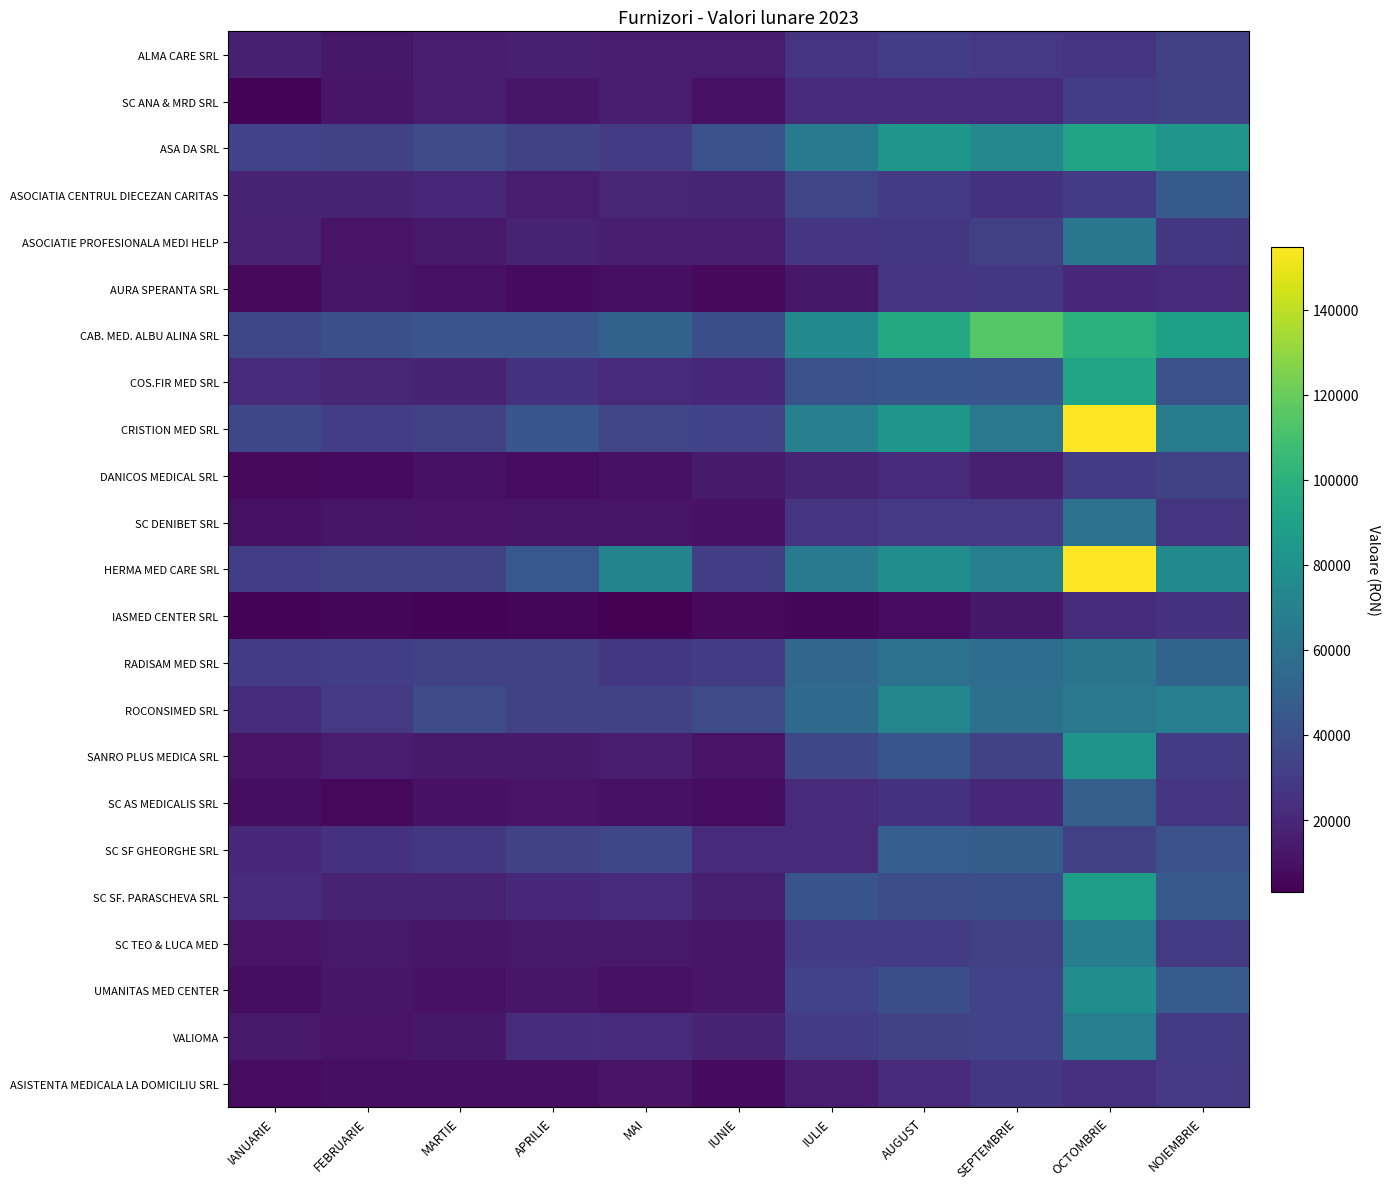

Reading left to right, list all the values displayed in this chart.

ALMA CARE SRL: IANUARIE=16260.0	FEBRUARIE=12885.0	MARTIE=14485.0	APRILIE=16290.0	MAI=15300.0	IUNIE=15400.0	IULIE=25863.0	AUGUST=30716.0	SEPTEMBRIE=28530.0	OCTOMBRIE=25768.2	NOIEMBRIE=31889.5
SC ANA & MRD SRL: IANUARIE=4790.0	FEBRUARIE=12530.0	MARTIE=14417.5	APRILIE=12285.0	MAI=15285.0	IUNIE=9790.0	IULIE=21290.0	AUGUST=21202.0	SEPTEMBRIE=21906.5	OCTOMBRIE=30661.3	NOIEMBRIE=33218.0
ASA DA SRL: IANUARIE=33435.0	FEBRUARIE=33051.2	MARTIE=38522.5	APRILIE=33097.5	MAI=30095.0	IUNIE=41165.0	IULIE=64880.0	AUGUST=83323.0	SEPTEMBRIE=74267.0	OCTOMBRIE=91491.2	NOIEMBRIE=82189.7
ASOCIATIA CENTRUL DIECEZAN CARITAS: IANUARIE=18050.0	FEBRUARIE=17800.0	MARTIE=19840.0	APRILIE=15340.0	MAI=19655.0	IUNIE=18625.0	IULIE=34848.0	AUGUST=30020.0	SEPTEMBRIE=24852.0	OCTOMBRIE=29821.8	NOIEMBRIE=46362.1
ASOCIATIE PROFESIONALA MEDI HELP: IANUARIE=17050.0	FEBRUARIE=11360.0	MARTIE=13695.0	APRILIE=17695.0	MAI=16140.0	IUNIE=15410.0	IULIE=27165.0	AUGUST=27682.0	SEPTEMBRIE=31783.0	OCTOMBRIE=62741.3	NOIEMBRIE=27513.0
AURA SPERANTA SRL: IANUARIE=7245.0	FEBRUARIE=11770.0	MARTIE=9890.0	APRILIE=7647.5	MAI=9345.0	IUNIE=6785.0	IULIE=13183.0	AUGUST=26334.0	SEPTEMBRIE=27816.0	OCTOMBRIE=20280.7	NOIEMBRIE=21971.9
CAB. MED. ALBU ALINA SRL: IANUARIE=36183.8	FEBRUARIE=40230.0	MARTIE=43346.2	APRILIE=43203.8	MAI=50035.0	IUNIE=39525.0	IULIE=75768.0	AUGUST=94437.5	SEPTEMBRIE=114938.5	OCTOMBRIE=100020.4	NOIEMBRIE=89416.9
COS.FIR MED SRL: IANUARIE=21410.0	FEBRUARIE=19260.0	MARTIE=18450.0	APRILIE=24500.0	MAI=21650.0	IUNIE=20865.0	IULIE=41332.0	AUGUST=43940.0	SEPTEMBRIE=43212.0	OCTOMBRIE=93046.3	NOIEMBRIE=40803.7
CRISTION MED SRL: IANUARIE=35870.0	FEBRUARIE=30900.0	MARTIE=32282.5	APRILIE=44012.5	MAI=34830.0	IUNIE=33435.0	IULIE=69244.0	AUGUST=83358.0	SEPTEMBRIE=63802.0	OCTOMBRIE=154749.8	NOIEMBRIE=66594.2
DANICOS MEDICAL SRL: IANUARIE=6890.0	FEBRUARIE=7835.0	MARTIE=10295.0	APRILIE=8295.0	MAI=9865.0	IUNIE=14110.0	IULIE=18765.0	AUGUST=21150.0	SEPTEMBRIE=16488.0	OCTOMBRIE=30125.2	NOIEMBRIE=32637.2
SC DENIBET SRL: IANUARIE=10215.0	FEBRUARIE=11475.0	MARTIE=11320.0	APRILIE=11805.0	MAI=11725.0	IUNIE=10615.0	IULIE=26814.0	AUGUST=28297.0	SEPTEMBRIE=28074.0	OCTOMBRIE=60392.5	NOIEMBRIE=26454.8
HERMA MED CARE SRL: IANUARIE=31395.0	FEBRUARIE=32530.0	MARTIE=33250.0	APRILIE=44980.0	MAI=71205.0	IUNIE=31135.0	IULIE=64854.0	AUGUST=77446.0	SEPTEMBRIE=68380.0	OCTOMBRIE=154633.9	NOIEMBRIE=74890.1
IASMED CENTER SRL: IANUARIE=4445.0	FEBRUARIE=5270.0	MARTIE=4405.0	APRILIE=5660.0	MAI=3160.0	IUNIE=6125.0	IULIE=5880.0	AUGUST=8322.0	SEPTEMBRIE=13110.0	OCTOMBRIE=23027.8	NOIEMBRIE=24948.0
RADISAM MED SRL: IANUARIE=29915.0	FEBRUARIE=31385.0	MARTIE=32325.0	APRILIE=33100.0	MAI=27915.0	IUNIE=29540.0	IULIE=53342.0	AUGUST=60528.0	SEPTEMBRIE=57224.0	OCTOMBRIE=61570.7	NOIEMBRIE=51797.4
ROCONSIMED SRL: IANUARIE=23115.0	FEBRUARIE=28235.0	MARTIE=38140.0	APRILIE=32500.0	MAI=32440.0	IUNIE=38200.0	IULIE=55800.0	AUGUST=72775.0	SEPTEMBRIE=59203.0	OCTOMBRIE=63435.4	NOIEMBRIE=68725.0
SANRO PLUS MEDICA SRL: IANUARIE=11450.0	FEBRUARIE=15250.0	MARTIE=13505.0	APRILIE=14245.0	MAI=15310.0	IUNIE=11180.0	IULIE=36234.0	AUGUST=43466.0	SEPTEMBRIE=32772.0	OCTOMBRIE=81595.8	NOIEMBRIE=29853.7
SC AS MEDICALIS SRL: IANUARIE=8610.0	FEBRUARIE=6540.0	MARTIE=10775.0	APRILIE=11315.0	MAI=9980.0	IUNIE=8330.0	IULIE=21204.0	AUGUST=25342.0	SEPTEMBRIE=20748.0	OCTOMBRIE=48869.8	NOIEMBRIE=26380.0
SC SF GHEORGHE SRL: IANUARIE=20181.2	FEBRUARIE=24856.2	MARTIE=27705.0	APRILIE=32250.0	MAI=35380.0	IUNIE=21020.0	IULIE=21357.0	AUGUST=48592.0	SEPTEMBRIE=47977.0	OCTOMBRIE=31612.3	NOIEMBRIE=40588.0
SC SF. PARASCHEVA SRL: IANUARIE=21105.0	FEBRUARIE=18035.0	MARTIE=17522.5	APRILIE=20402.5	MAI=21775.0	IUNIE=16265.0	IULIE=42637.0	AUGUST=38958.0	SEPTEMBRIE=39793.0	OCTOMBRIE=88098.9	NOIEMBRIE=45209.0
SC TEO & LUCA MED: IANUARIE=11410.0	FEBRUARIE=13730.0	MARTIE=12455.0	APRILIE=13795.0	MAI=13440.0	IUNIE=12380.0	IULIE=29226.5	AUGUST=30380.0	SEPTEMBRIE=31584.0	OCTOMBRIE=66574.7	NOIEMBRIE=29091.7
UMANITAS MED CENTER: IANUARIE=9070.0	FEBRUARIE=12405.0	MARTIE=10730.0	APRILIE=12455.0	MAI=9960.0	IUNIE=12448.8	IULIE=33711.0	AUGUST=39475.0	SEPTEMBRIE=33689.0	OCTOMBRIE=77614.5	NOIEMBRIE=46514.5
VALIOMA: IANUARIE=13650.0	FEBRUARIE=11270.0	MARTIE=12950.0	APRILIE=22855.0	MAI=21250.0	IUNIE=17480.0	IULIE=30024.0	AUGUST=32547.0	SEPTEMBRIE=33784.0	OCTOMBRIE=68418.3	NOIEMBRIE=29879.6
ASISTENTA MEDICALA LA DOMICILIU SRL: IANUARIE=8097.5	FEBRUARIE=9532.5	MARTIE=9422.5	APRILIE=9407.5	MAI=11130.0	IUNIE=7320.0	IULIE=15564.0	AUGUST=21834.0	SEPTEMBRIE=27634.0	OCTOMBRIE=24304.5	NOIEMBRIE=28108.2